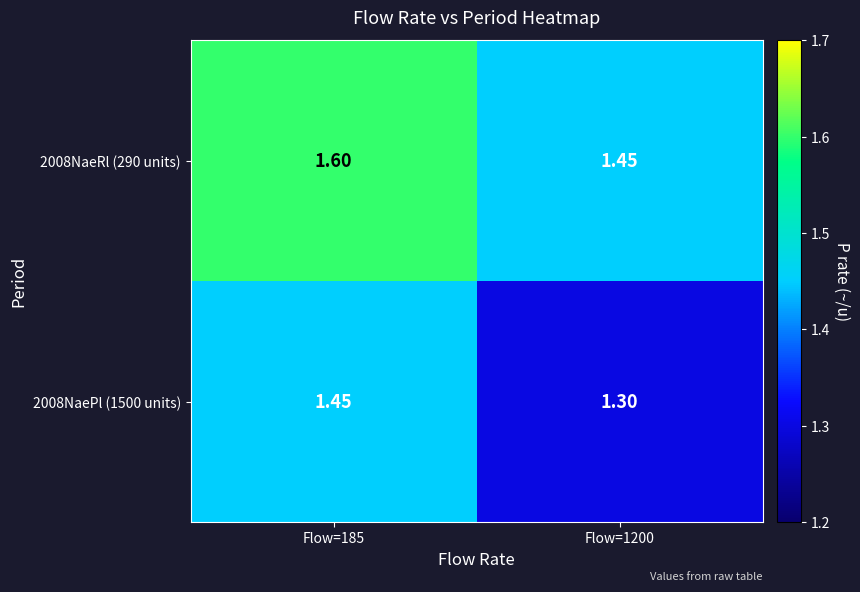

Between Flow=185 and Flow=1200, which is larger?

Flow=185